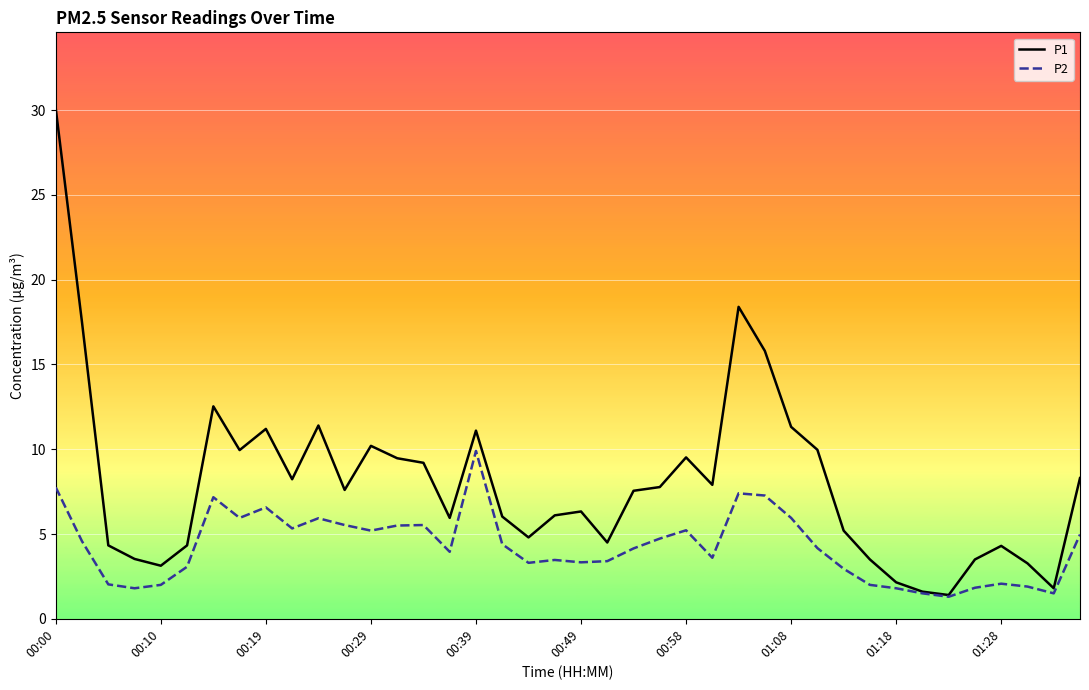

What is the maximum value for P2?

9.9